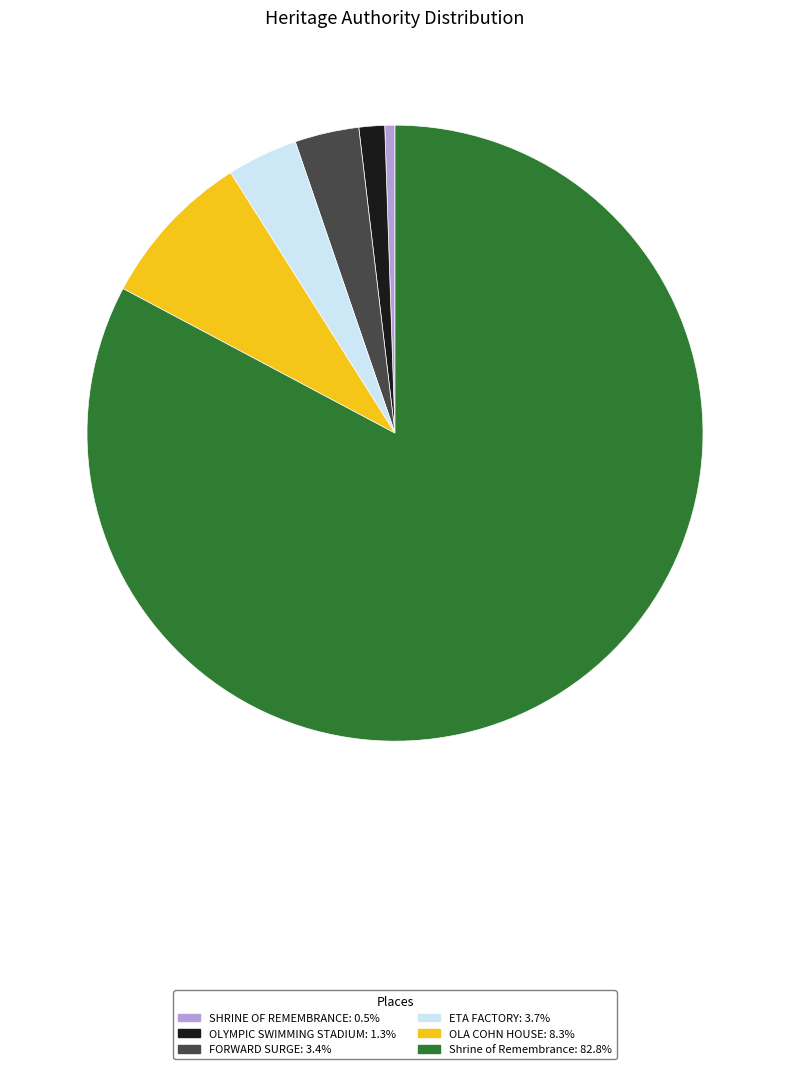

How many slices are in this pie chart?

6